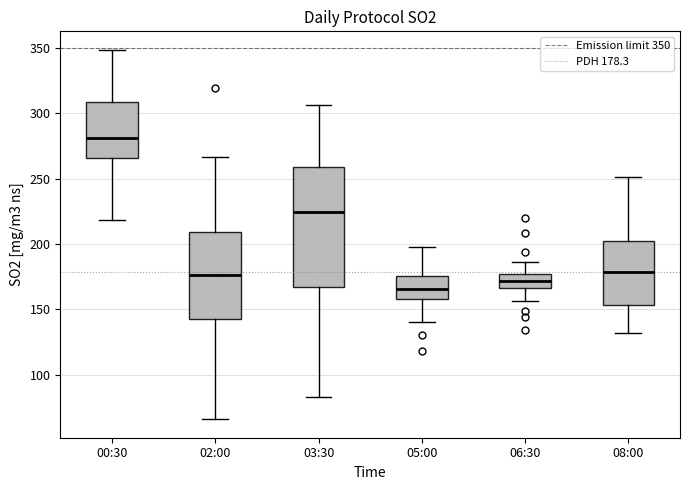

Which box's median line is the lowest?

05:00